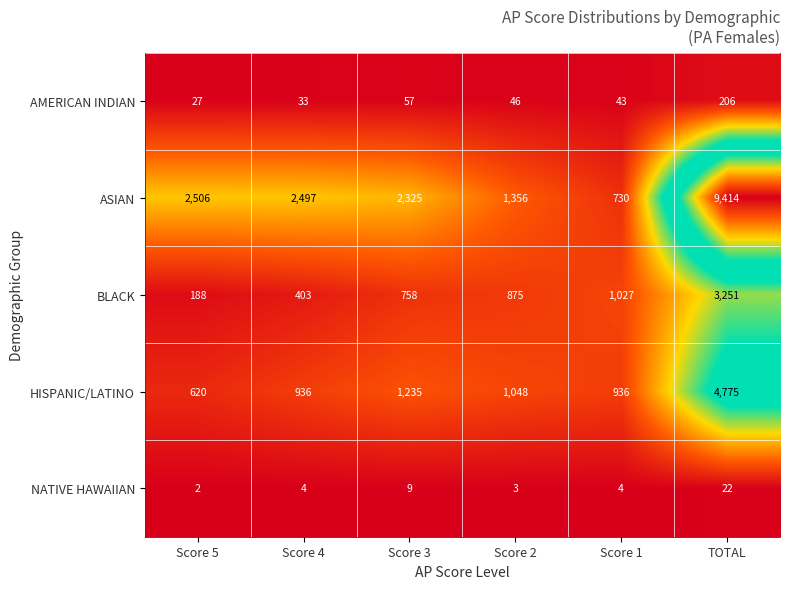

At which label does ASIAN reach its minimum?

Score 1